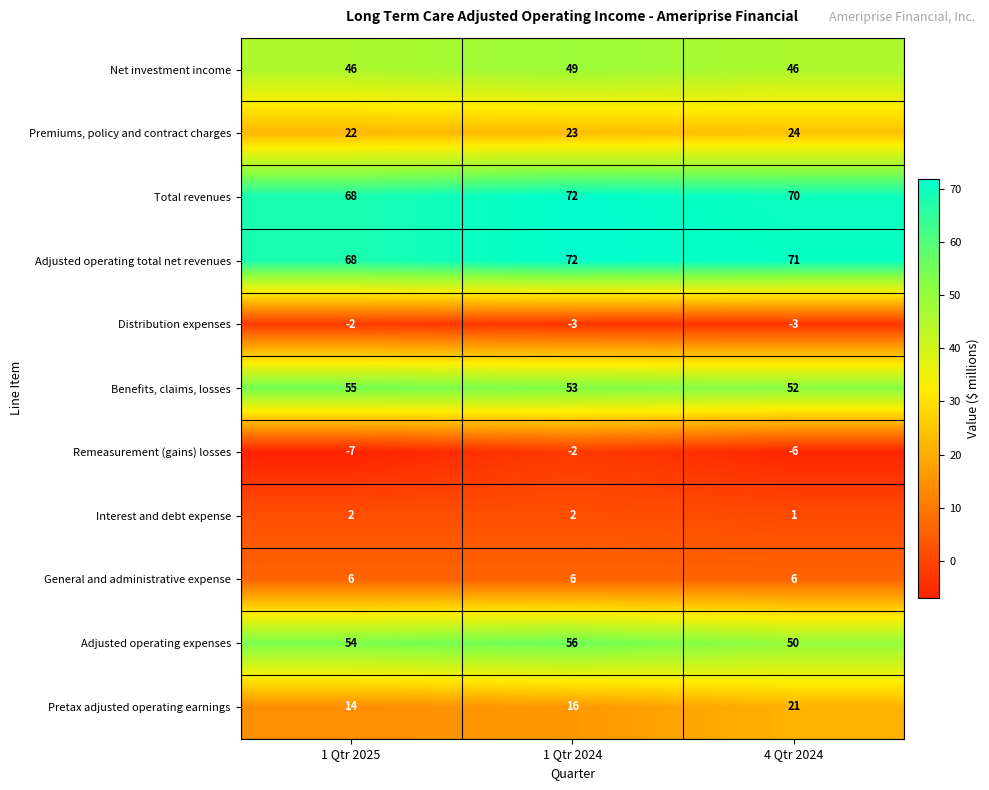

Rank the series at 4 Qtr 2024 from lowest to highest value.

Remeasurement (gains) losses, Distribution expenses, Interest and debt expense, General and administrative expense, Pretax adjusted operating earnings, Premiums, policy and contract charges, Net investment income, Adjusted operating expenses, Benefits, claims, losses, Total revenues, Adjusted operating total net revenues